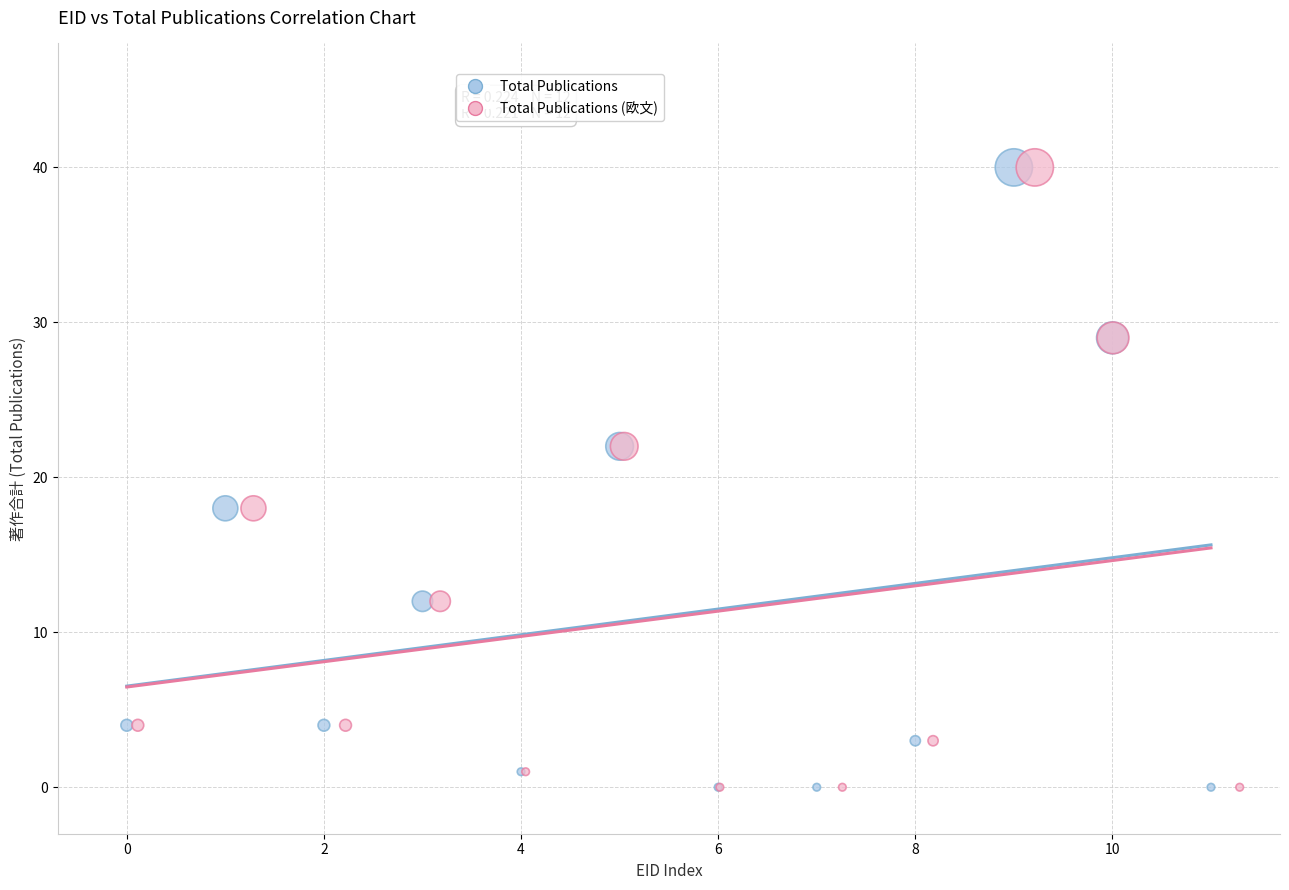

What are all the series names shown in the legend?

Total Publications, Total Publications (欧文)